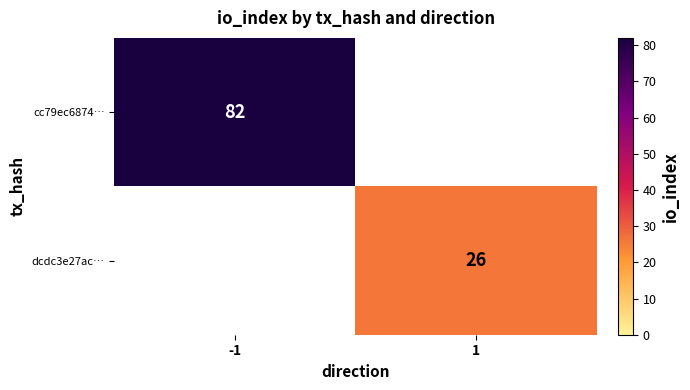

True or false: dcdc3e27ac… has a value of 26 at 1.

True